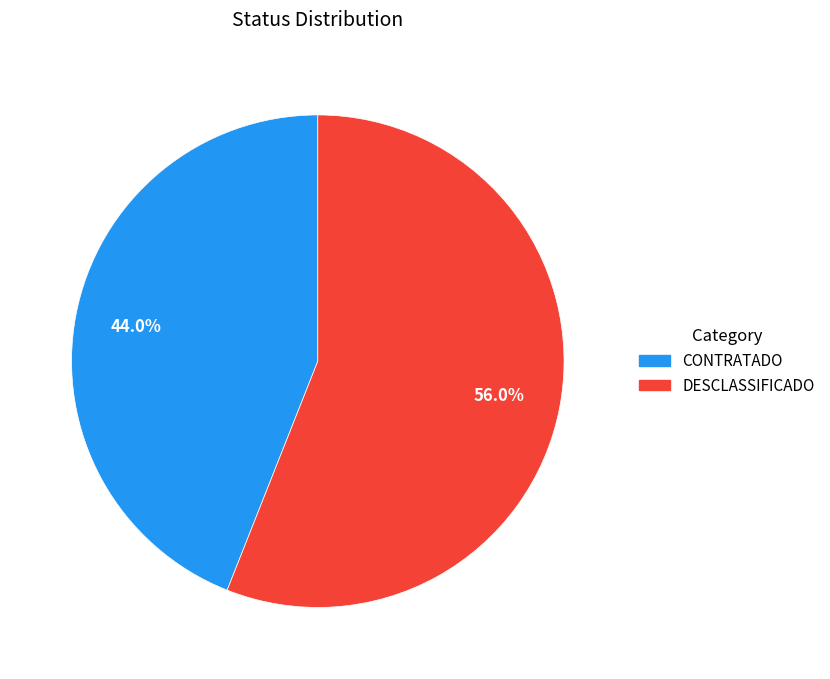

How much of the chart is everything except DESCLASSIFICADO?

44.0%